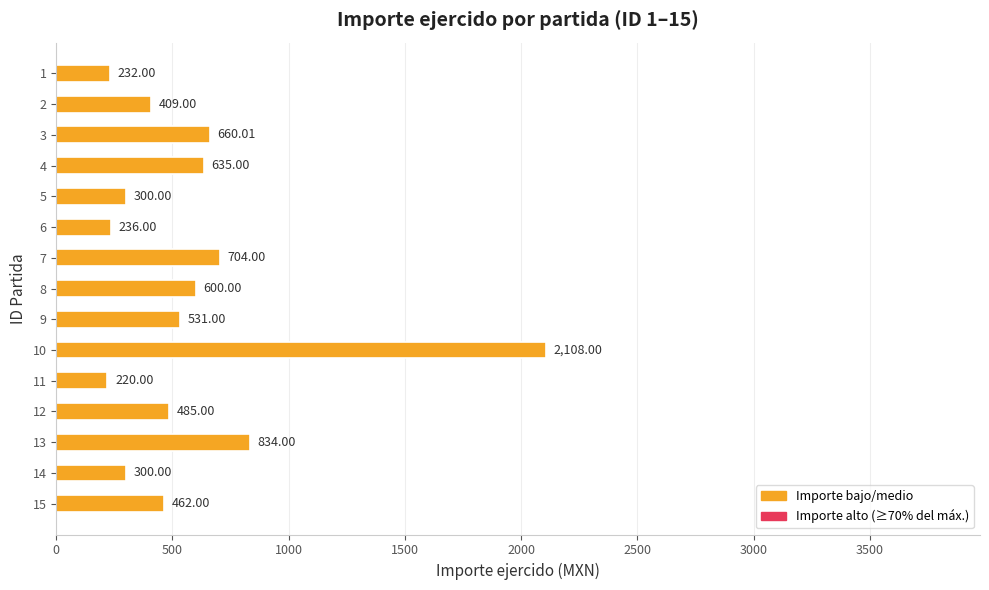

Which has a higher value, 1 or 10?

10